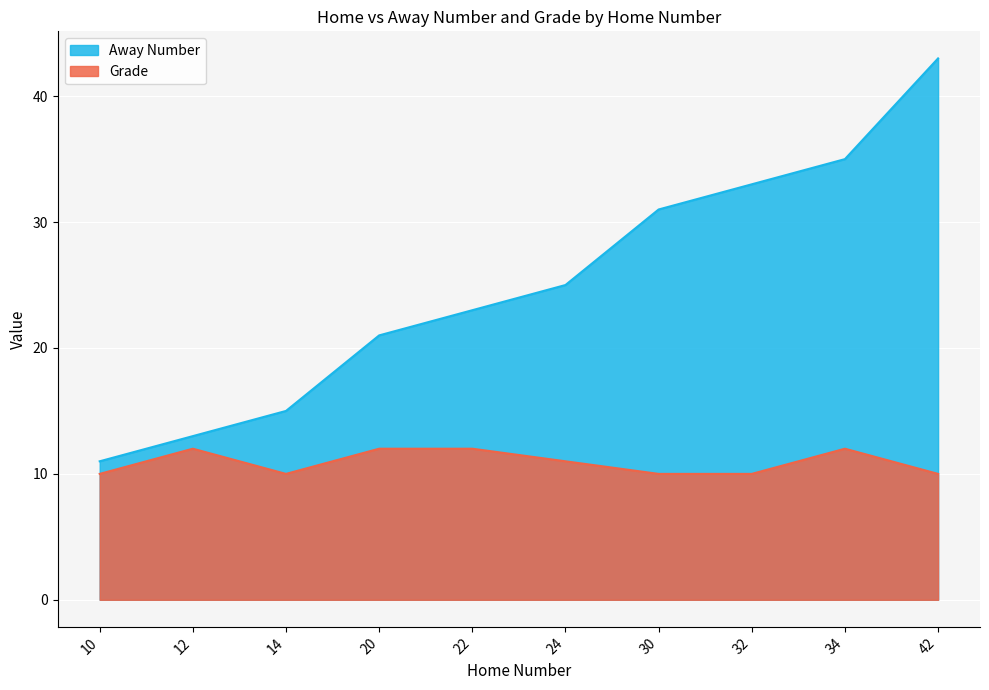

List the series in order of their peak value, lowest first.

Grade, Away Number